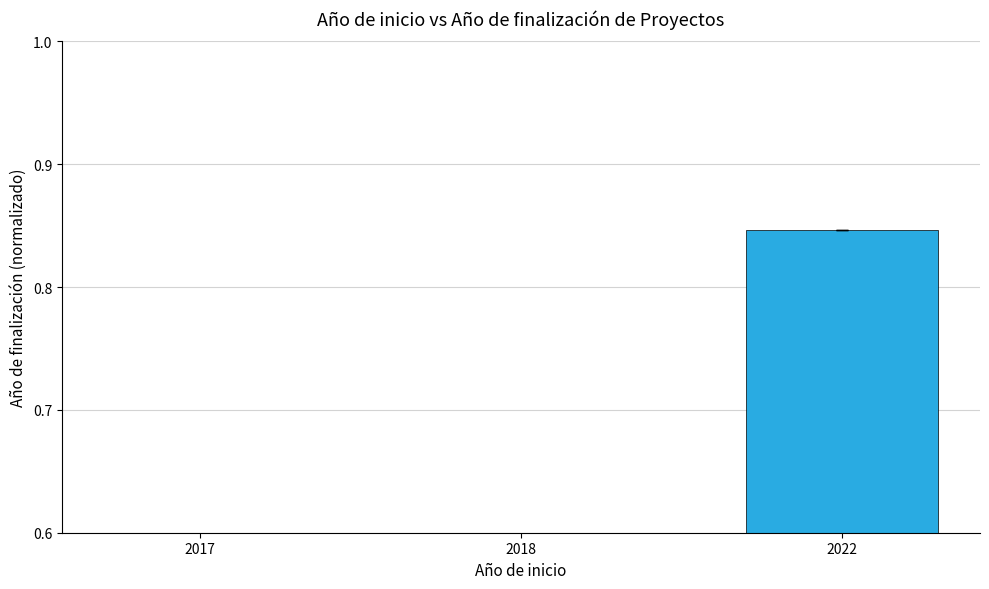

What is the difference between the values at 2017 and 2018?

0.2